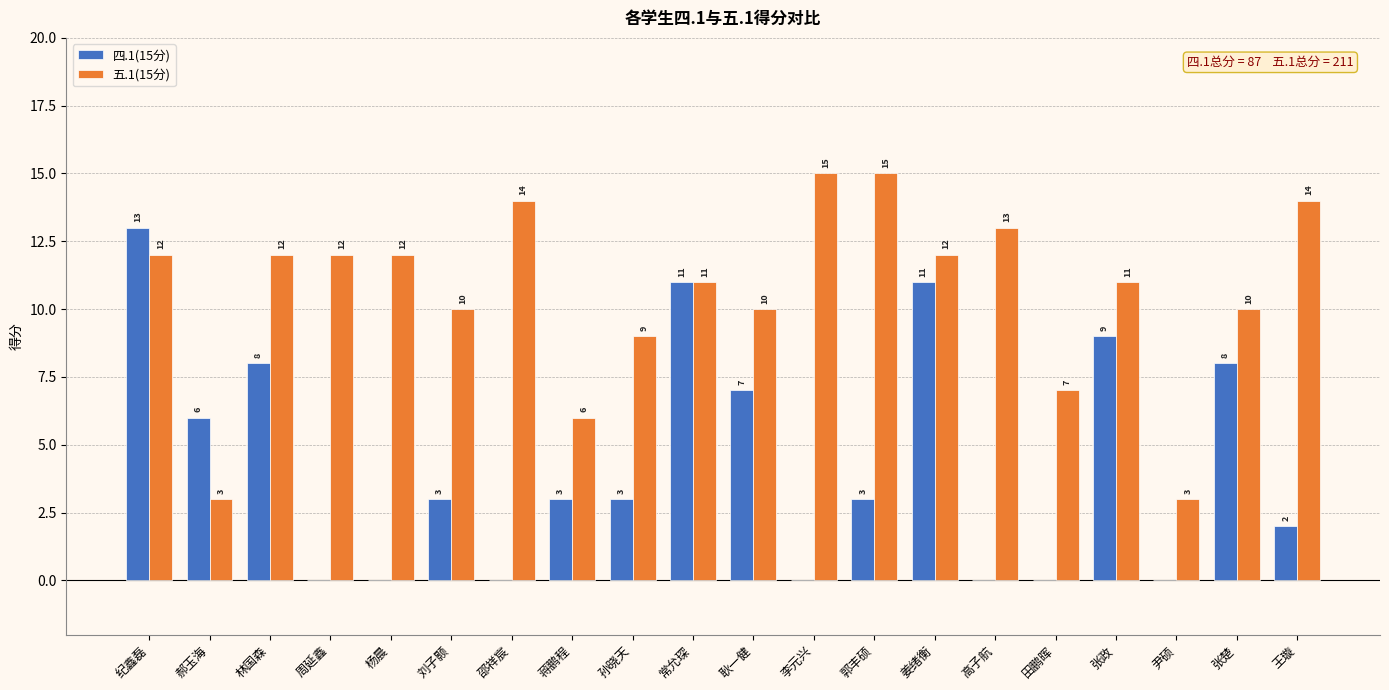

At which label is 四.1(15分) closest to 6?

郝玉海